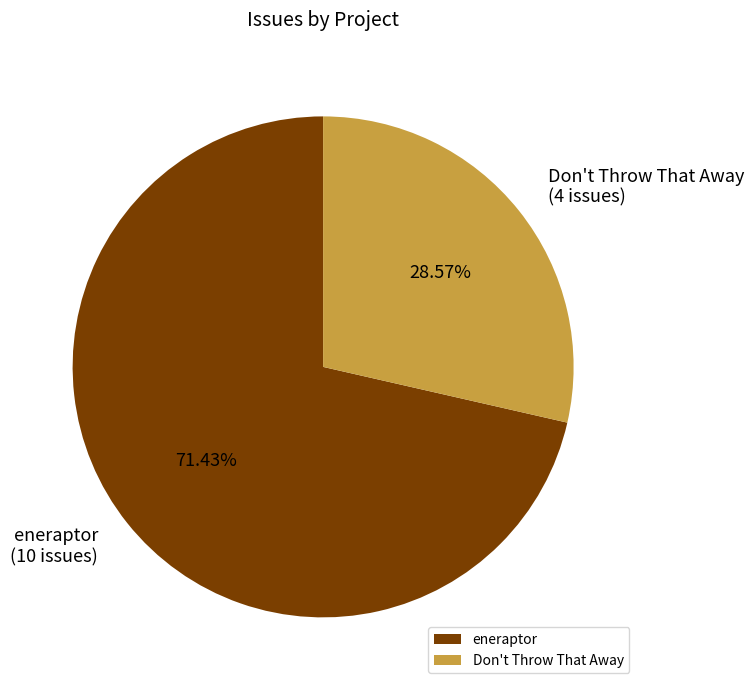

Combined, what portion of the pie is eneraptor and Don't Throw That Away?

100.0%